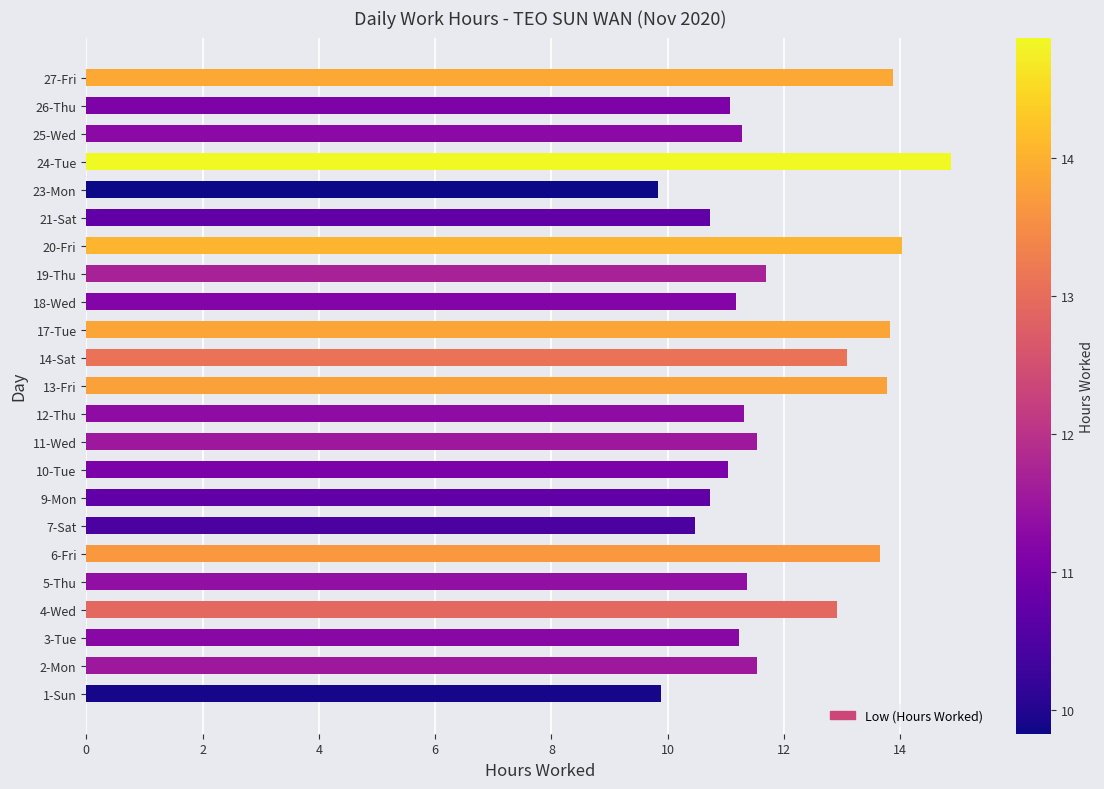

Are the bars grouped side by side (vs. stacked)?

No